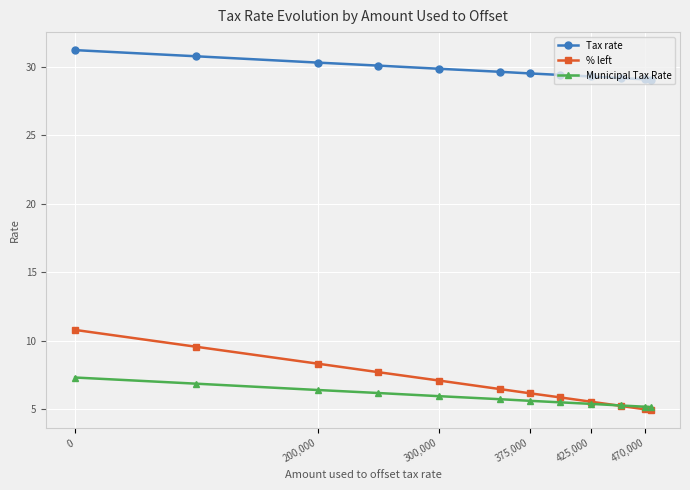

Which series has the largest range (max minus min)?

% left